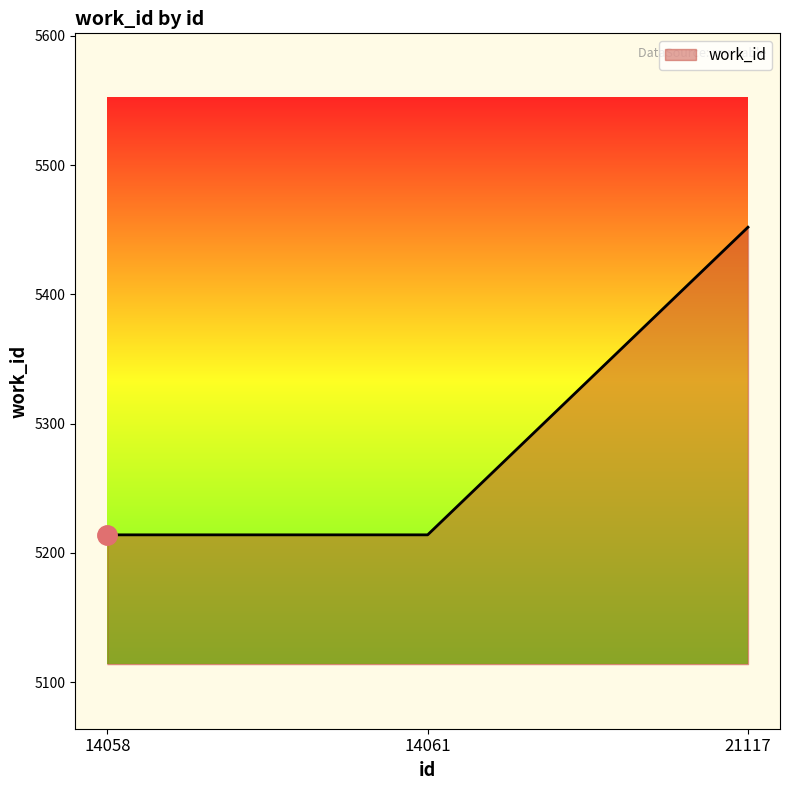

Which has a higher value, 21117 or 14061?

21117